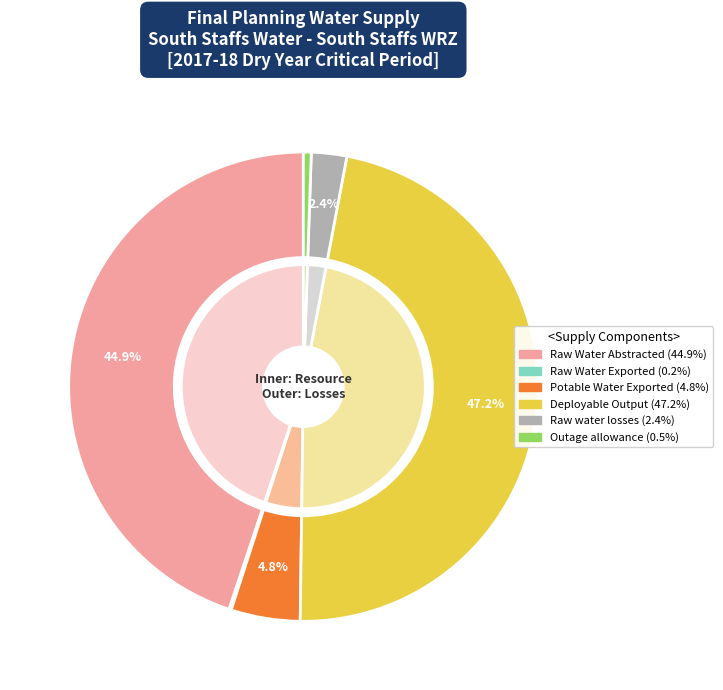

To the nearest percent, what is the average slice percentage?

17%